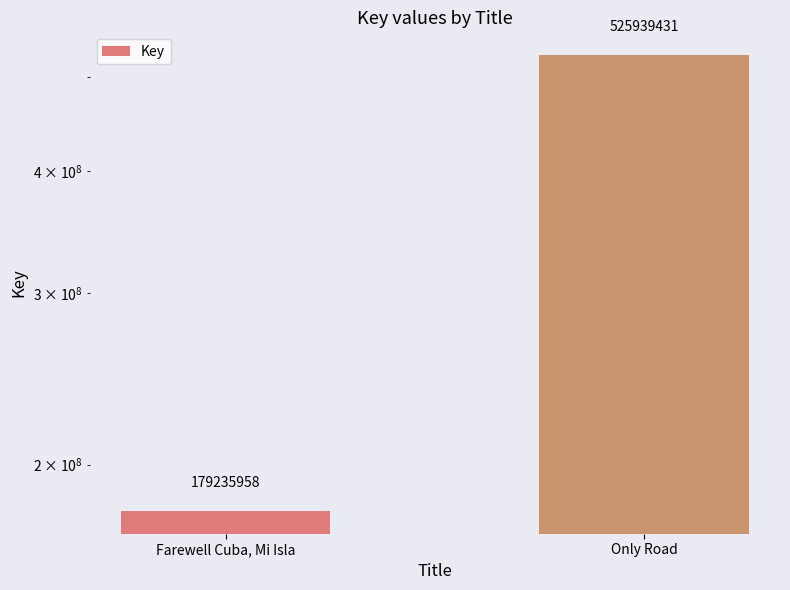

Rank the categories by value from lowest to highest.

Farewell Cuba, Mi Isla, Only Road